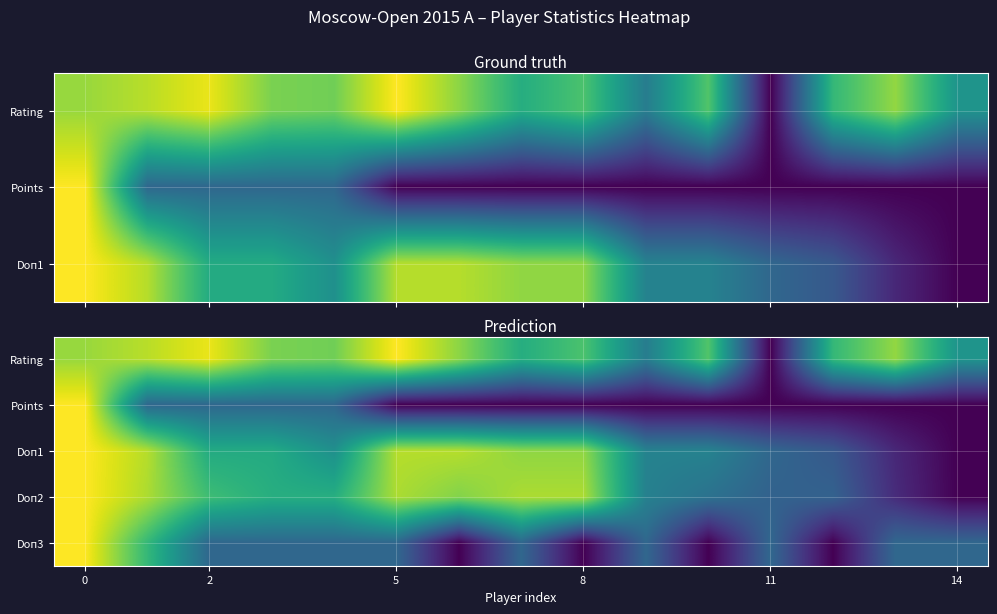

At 2, list the series in order from smallest to largest.

Points, Doп3, Doп1, Doп2, Rating